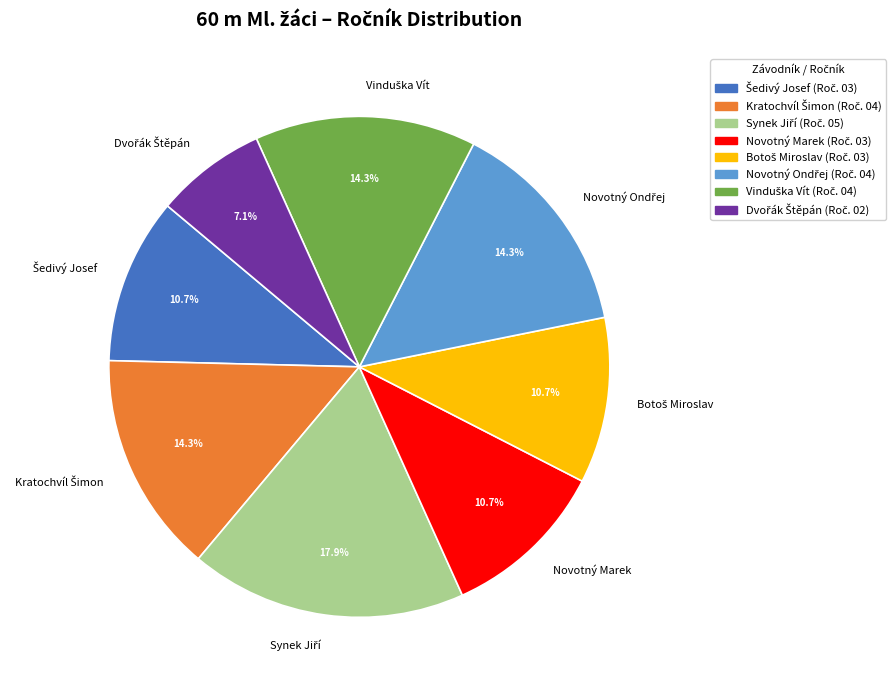

To the nearest percent, what is the difference between the largest and smallest slice percentages?

11%